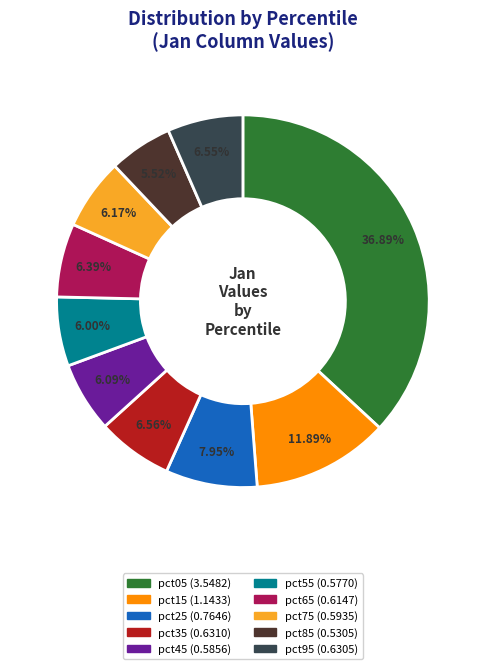

Is it true that pct55 is 6% of the pie?

True